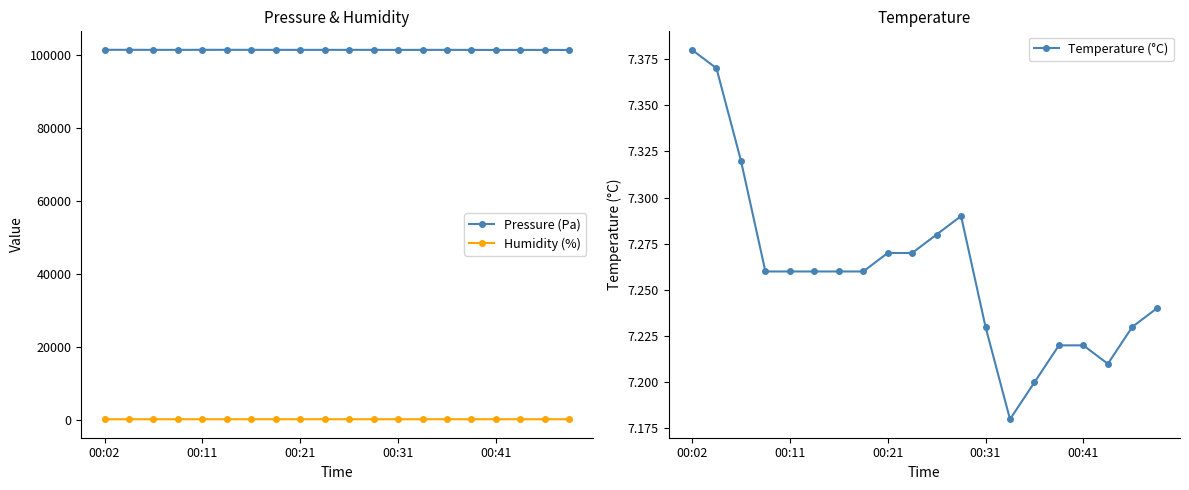

How many distinct data groups are displayed?

3